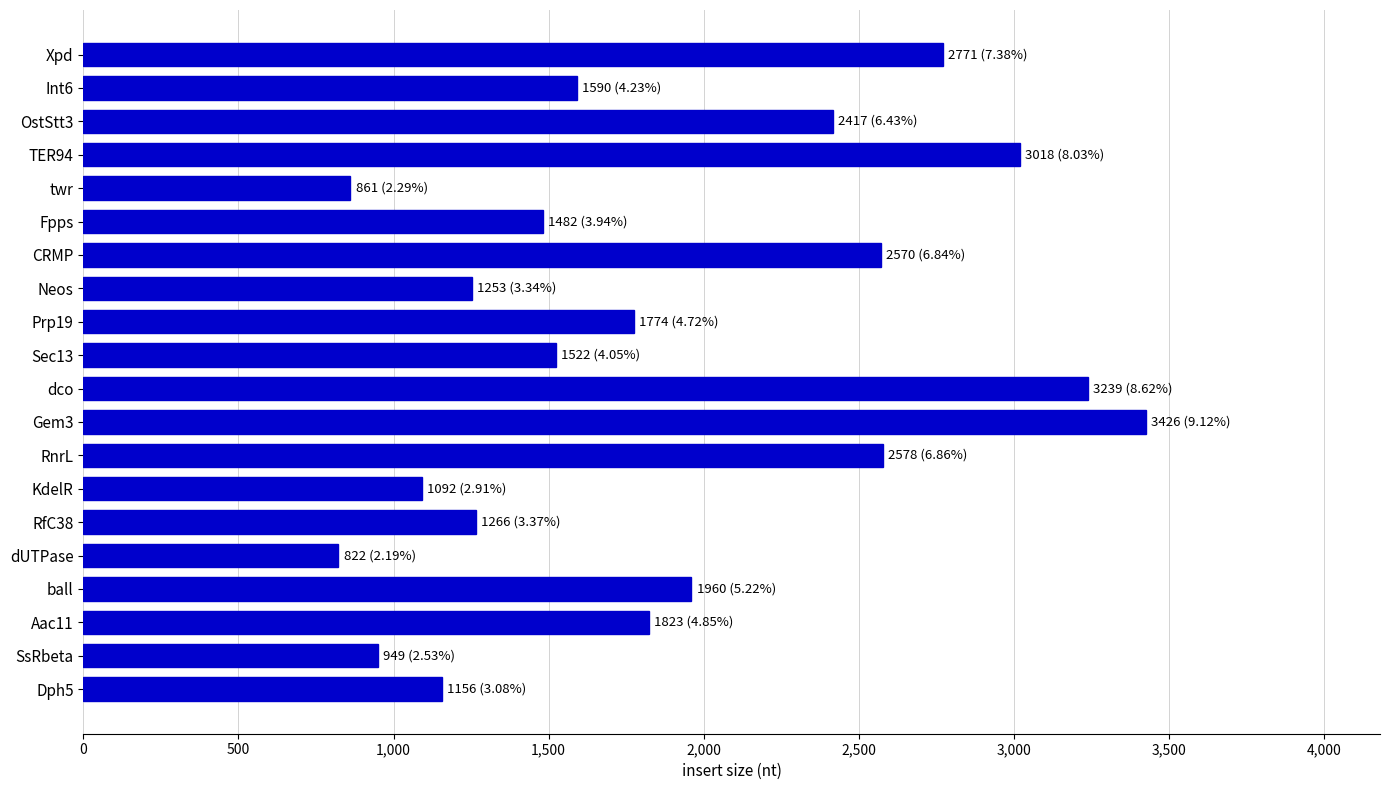

The value at Dph5 is 1690. True or false?

False